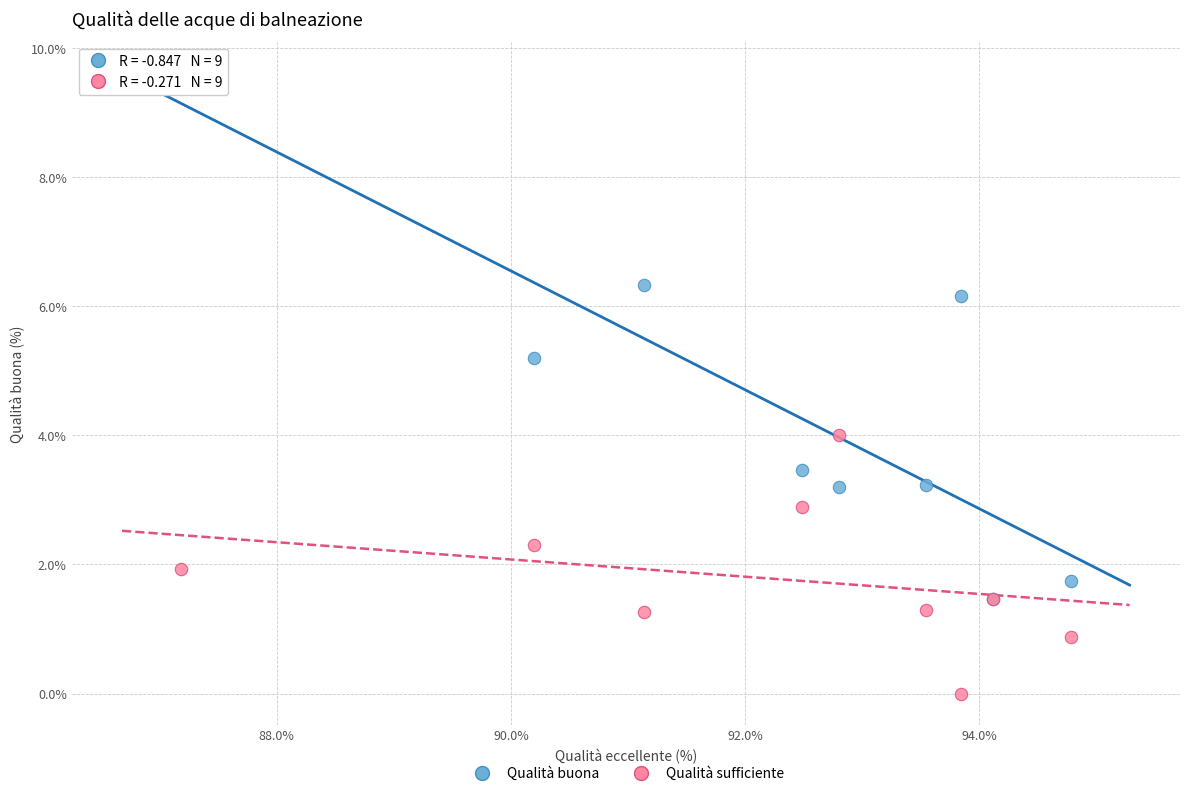

In the Qualità buona series, what Y value is closest to 5?

5.2